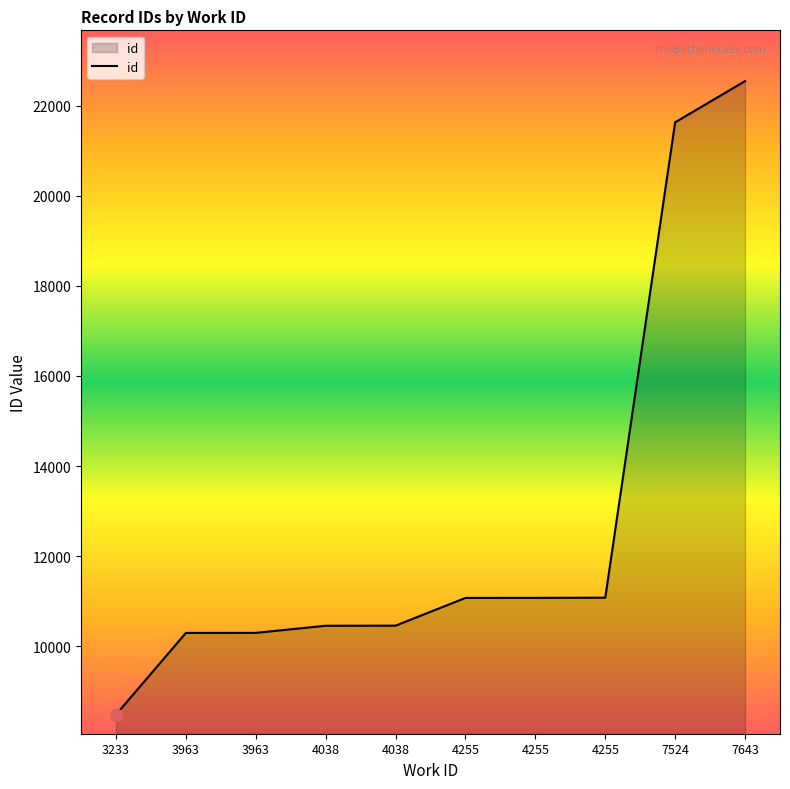

What is the change in value from 3963 to 3963?

+1